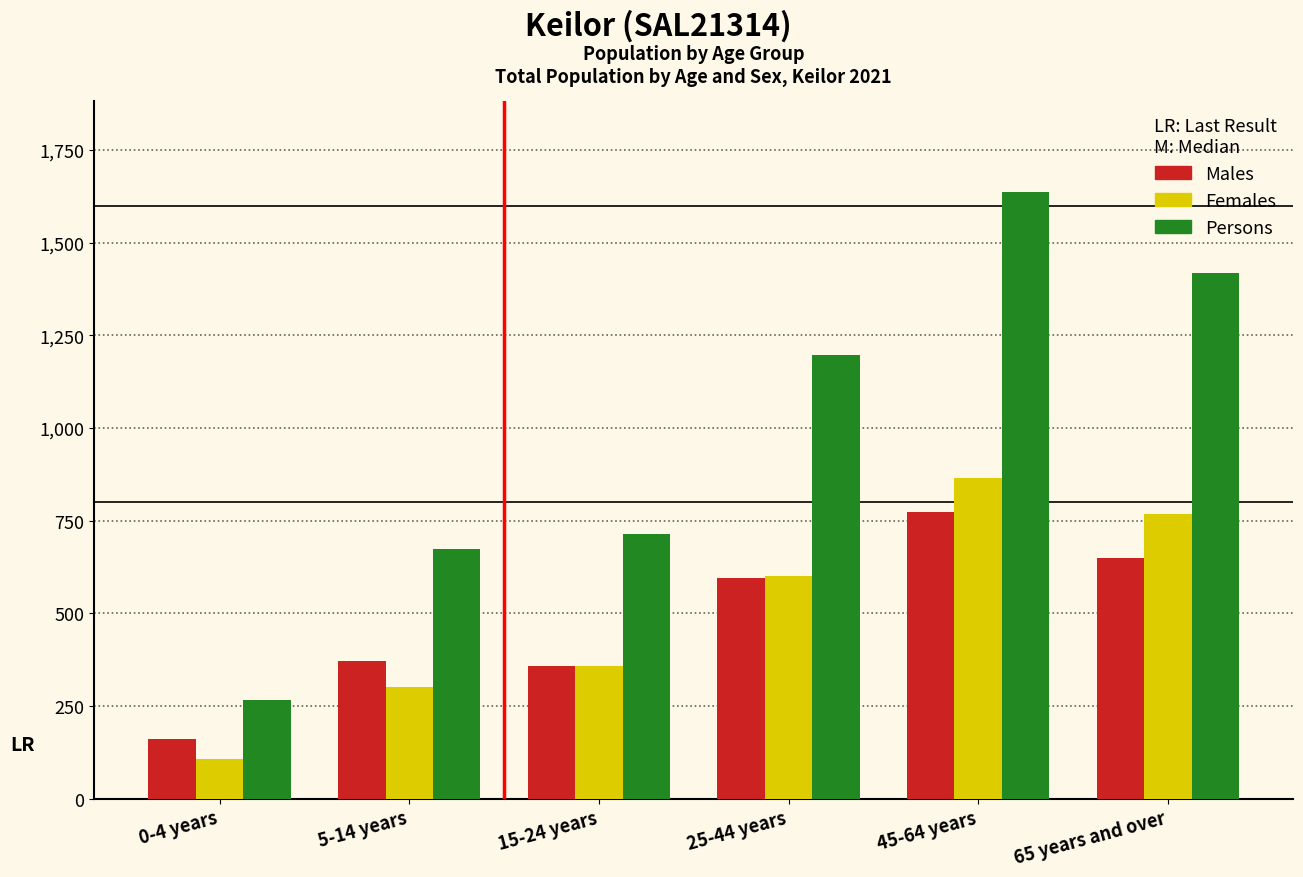

Reading left to right, what are all the values shown in this chart?

Males: 0-4 years=161	5-14 years=370	15-24 years=359	25-44 years=594	45-64 years=772	65 years and over=650
Females: 0-4 years=107	5-14 years=302	15-24 years=359	25-44 years=601	45-64 years=865	65 years and over=767
Persons: 0-4 years=266	5-14 years=673	15-24 years=715	25-44 years=1196	45-64 years=1637	65 years and over=1419